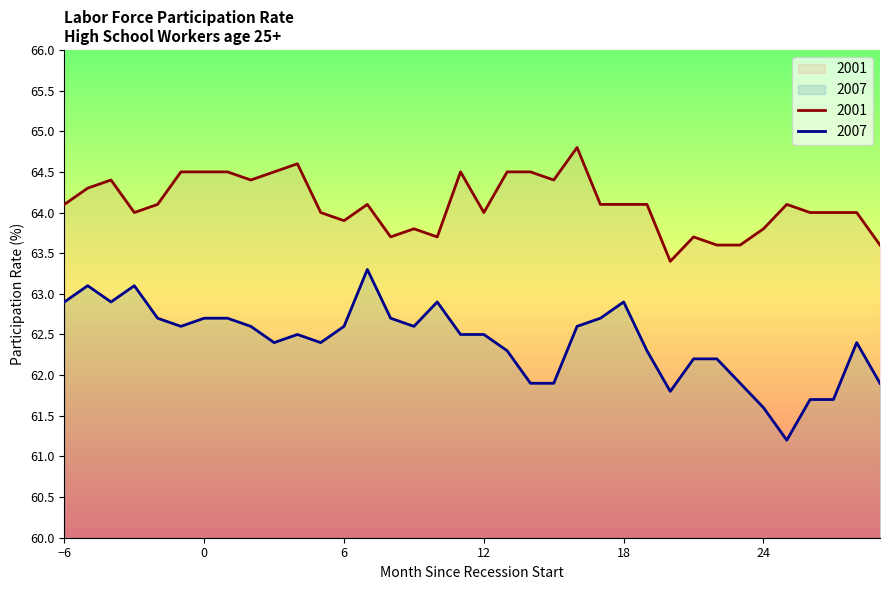

At 11, list the series in order from smallest to largest.

2007, 2001